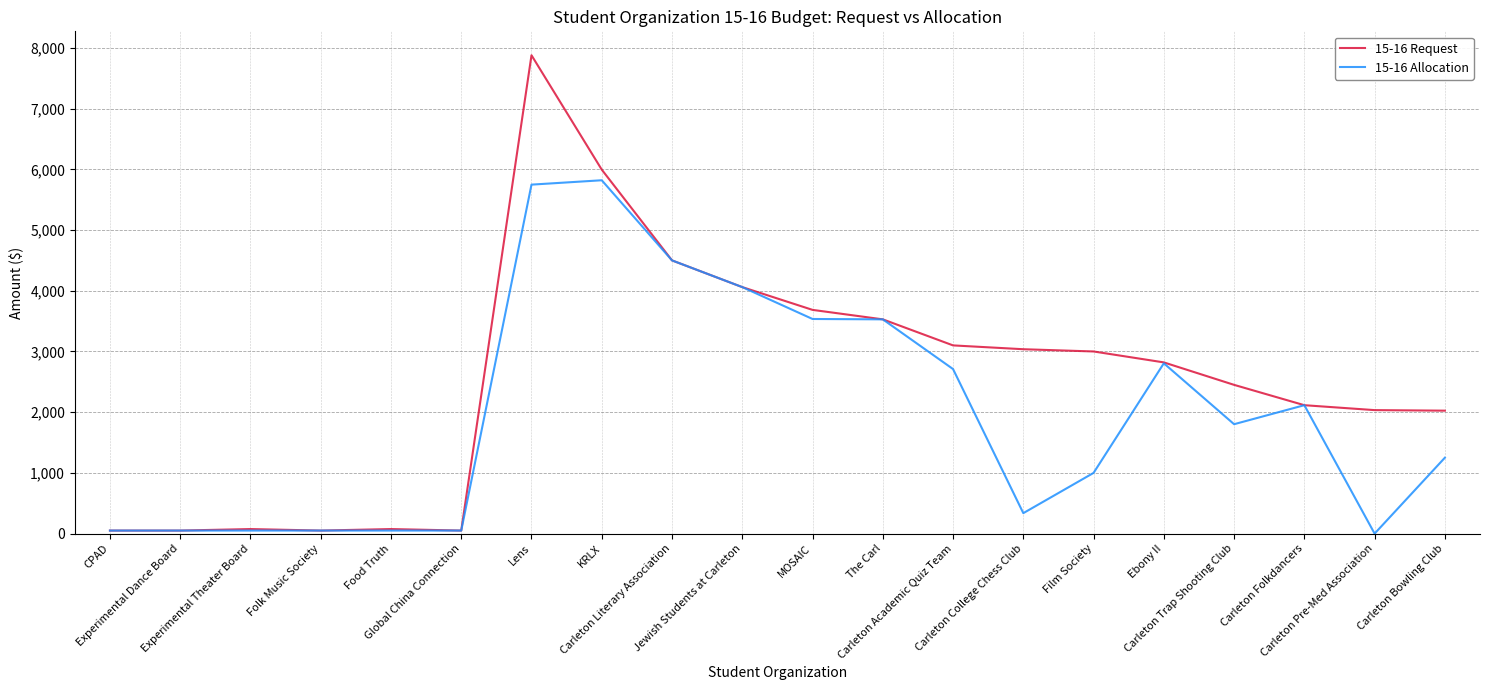

What is the average value of the 15-16 Request series?

2529